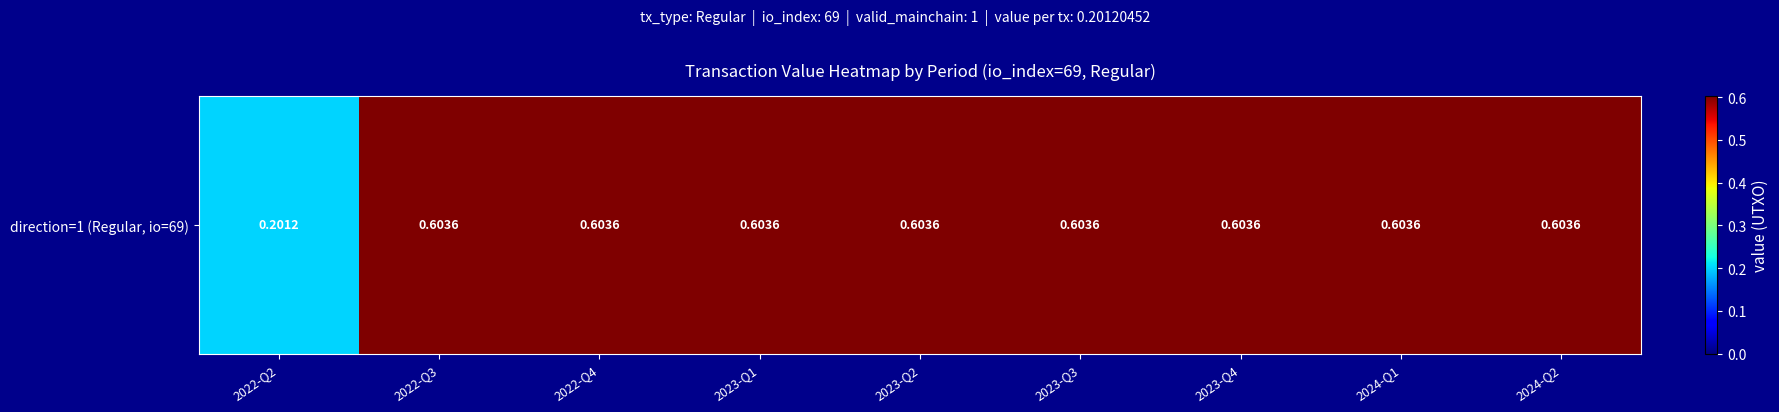

Between 2023-Q3 and 2023-Q1, which is larger?

2023-Q3